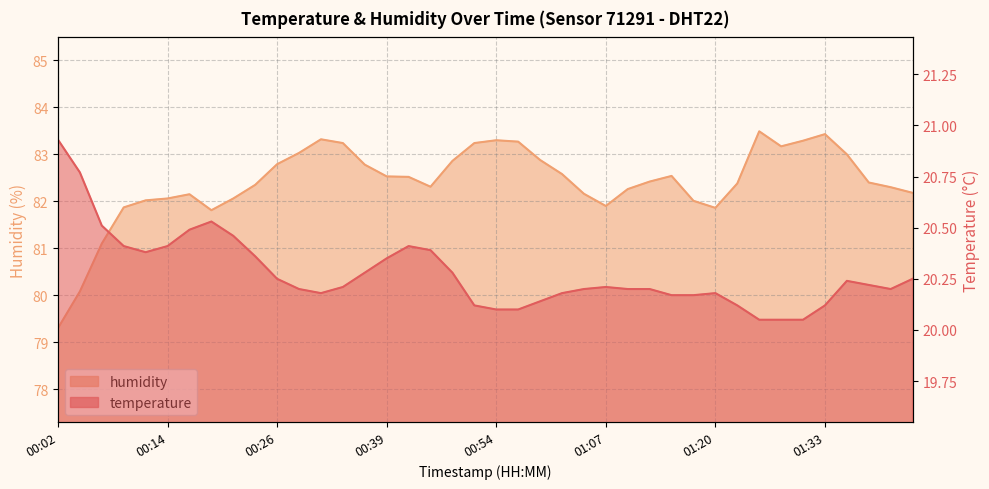

What position from the left is 01:33?

36